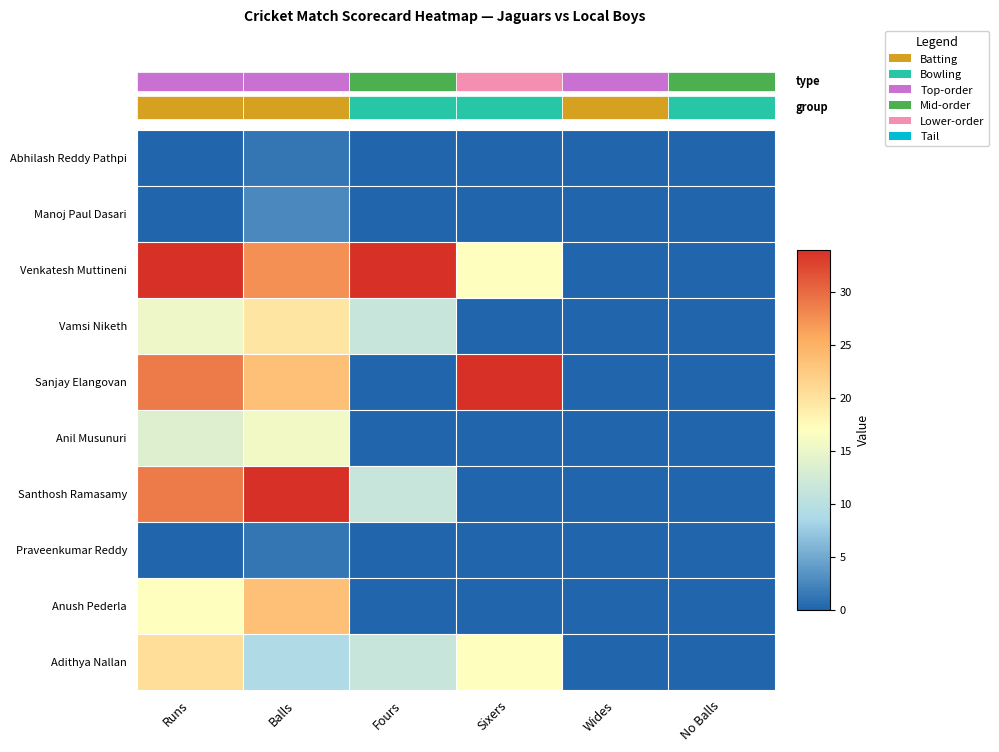

How many values in the Anush Pederla series exceed 0?

2